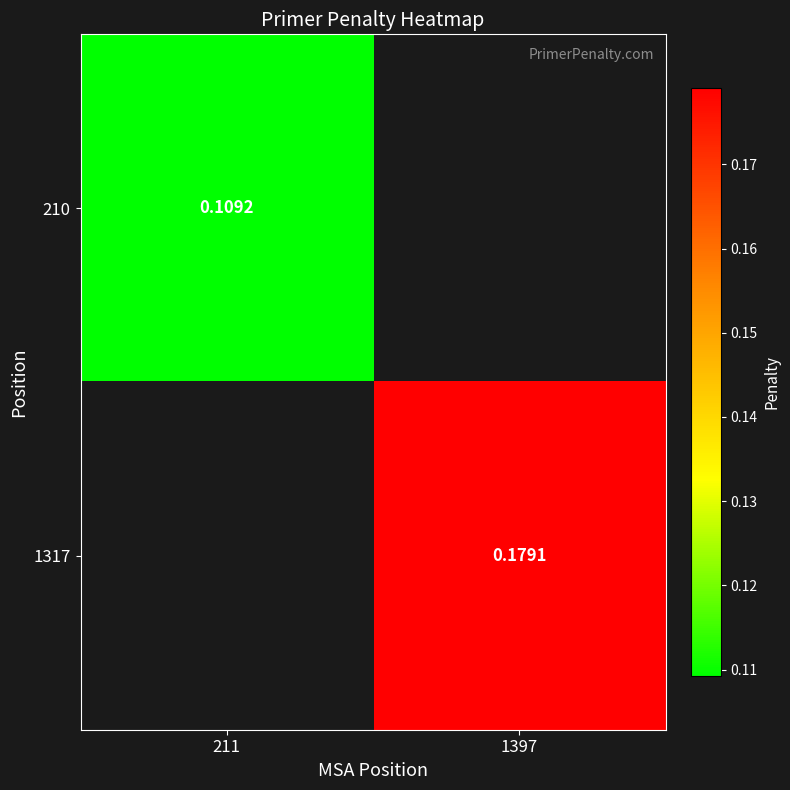

How many categories are shown in the chart?

2